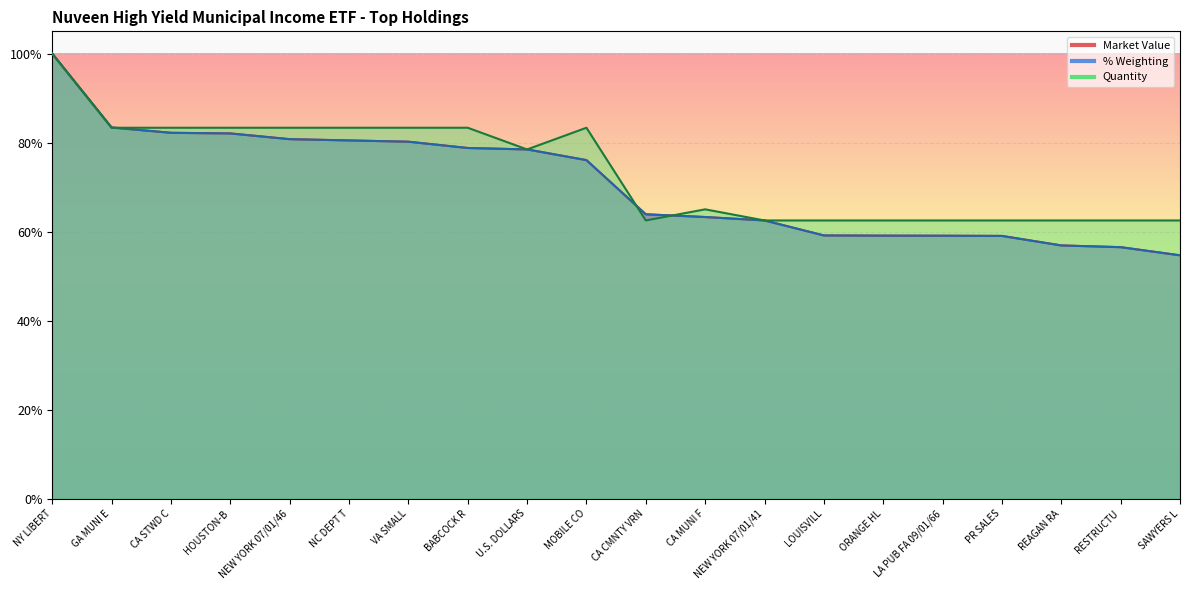

True or false: % Weighting and Quantity intersect in this chart.

True